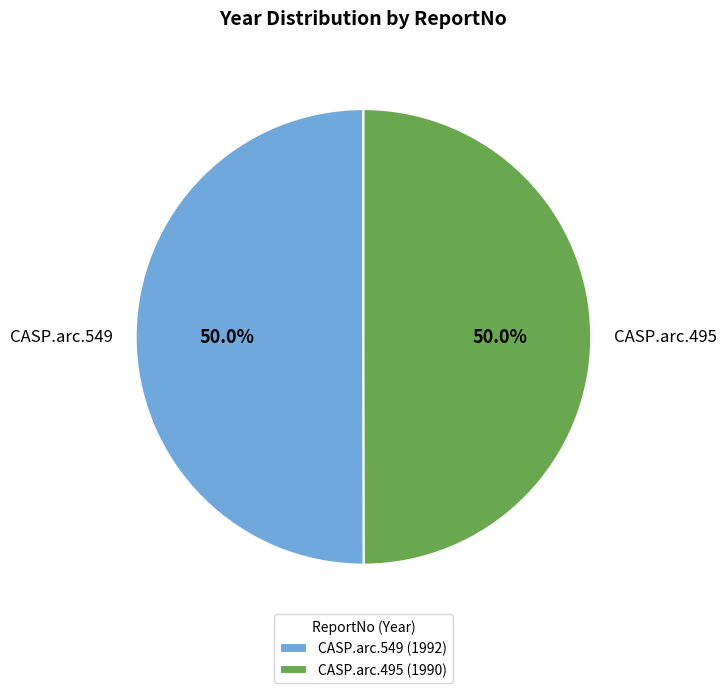

What percentage do CASP.arc.549 and CASP.arc.495 together represent?

100.0%